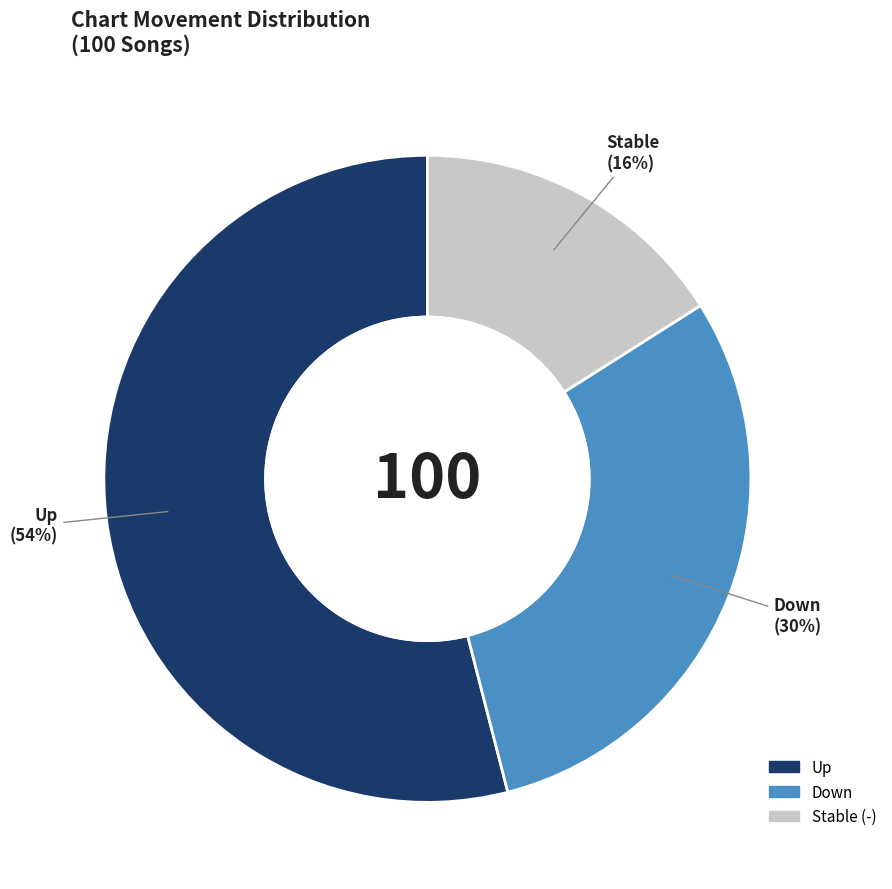

To the nearest percent, what is the average slice percentage?

33%